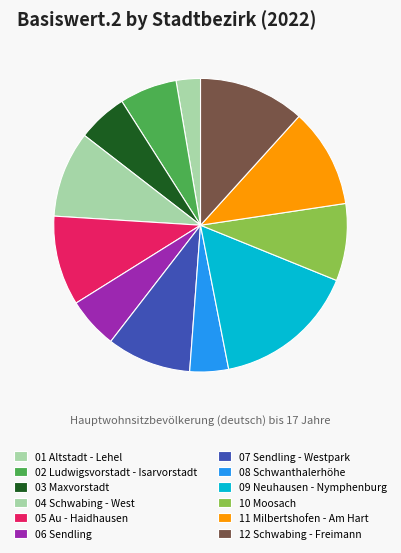

Rank the categories by value from lowest to highest.

01 Altstadt - Lehel, 08 Schwanthalerhöhe, 03 Maxvorstadt, 06 Sendling, 02 Ludwigsvorstadt - Isarvorstadt, 10 Moosach, 07 Sendling - Westpark, 04 Schwabing - West, 05 Au - Haidhausen, 11 Milbertshofen - Am Hart, 12 Schwabing - Freimann, 09 Neuhausen - Nymphenburg